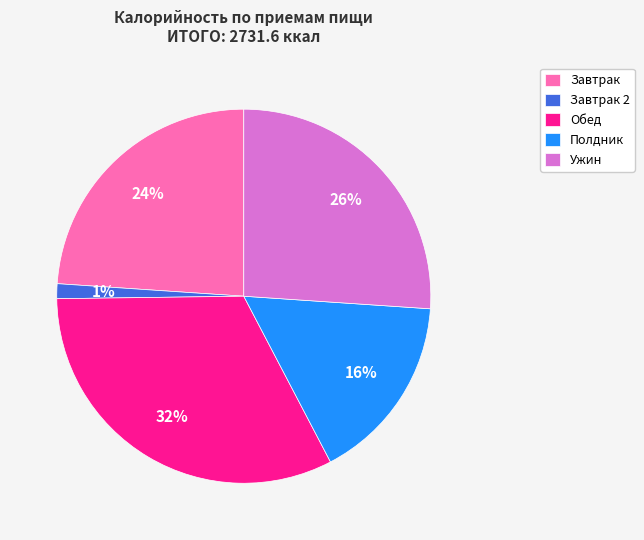

Is it true that Ужин is 26% of the pie?

True